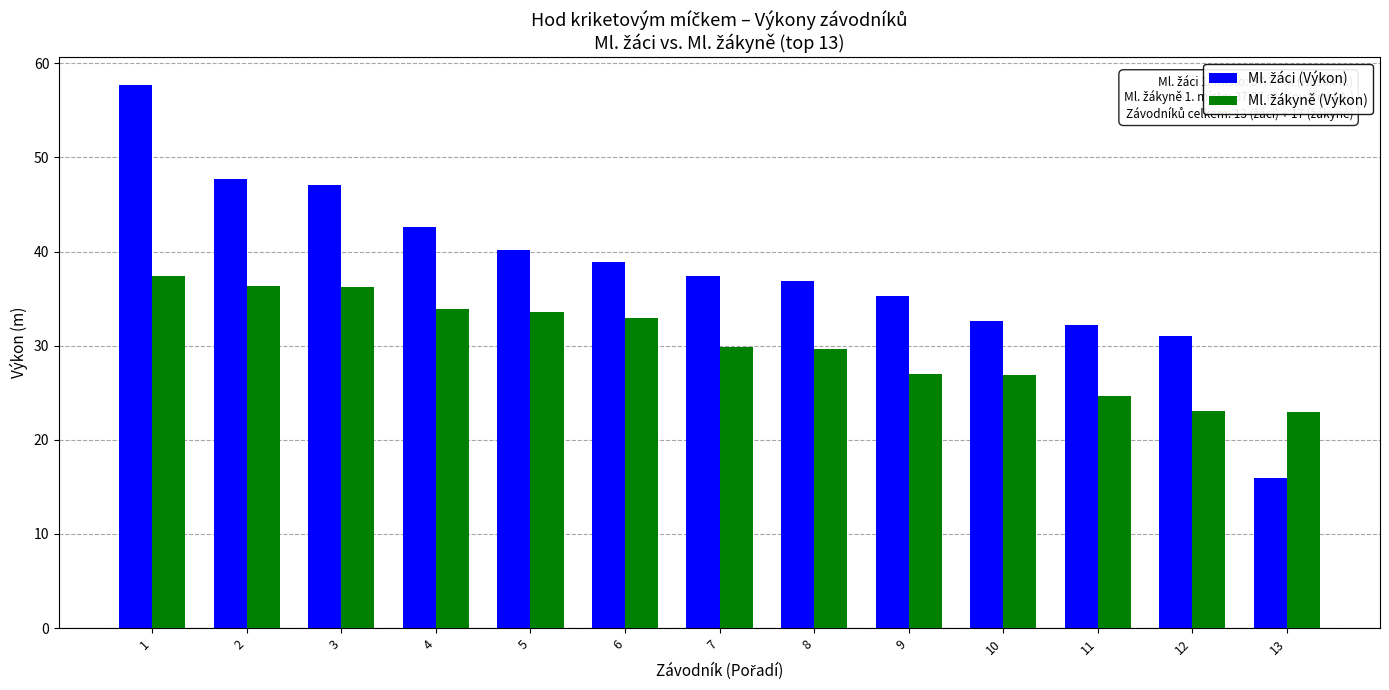

What is the maximum value shown in the chart?

57.7